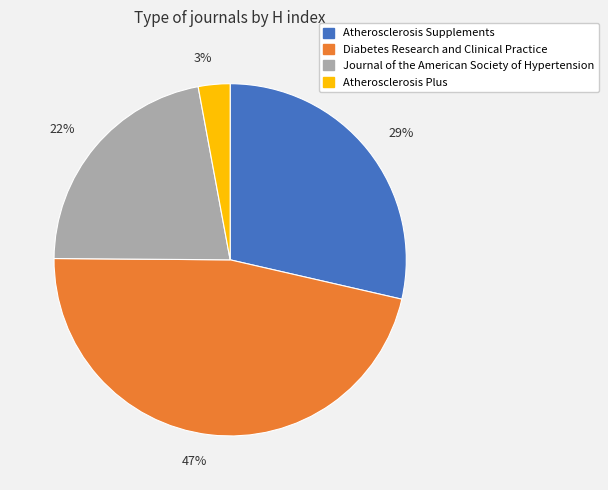

Is there any slice that represents more than half of the pie?

No